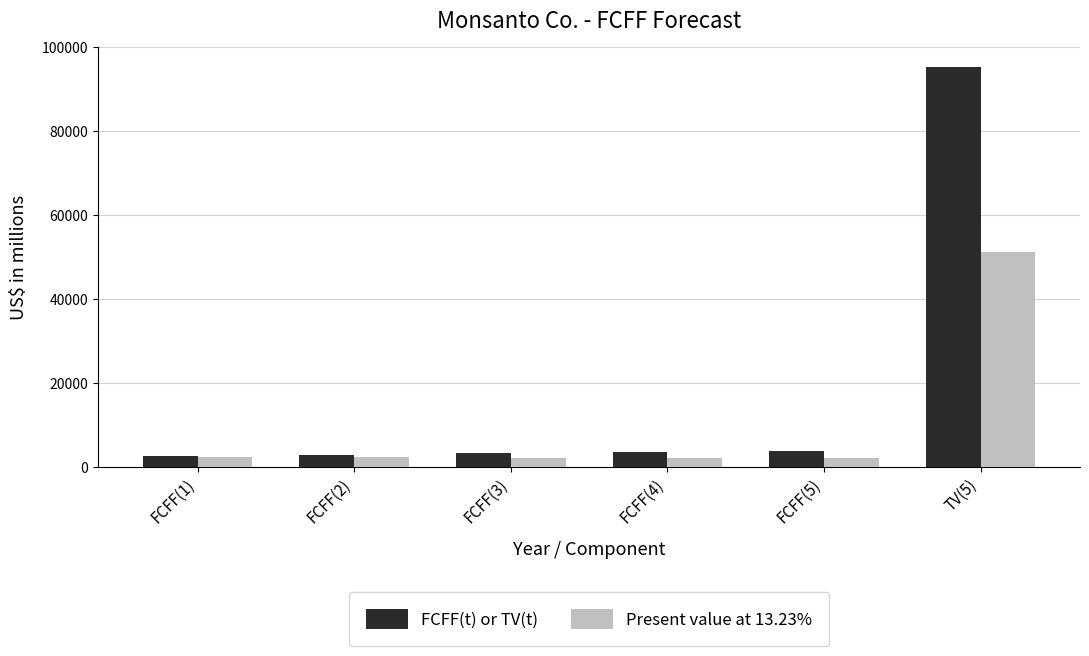

What is the sum of the FCFF(t) or TV(t) values at FCFF(2) and FCFF(1)?

5411